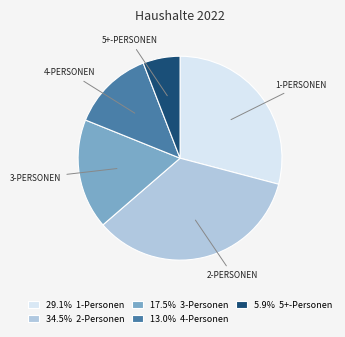

Does any single category account for the majority?

No